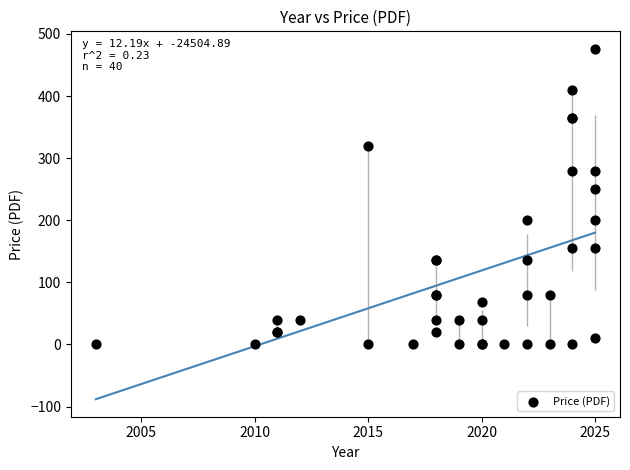

What Y value in the scatter plot is closest to 238?

250